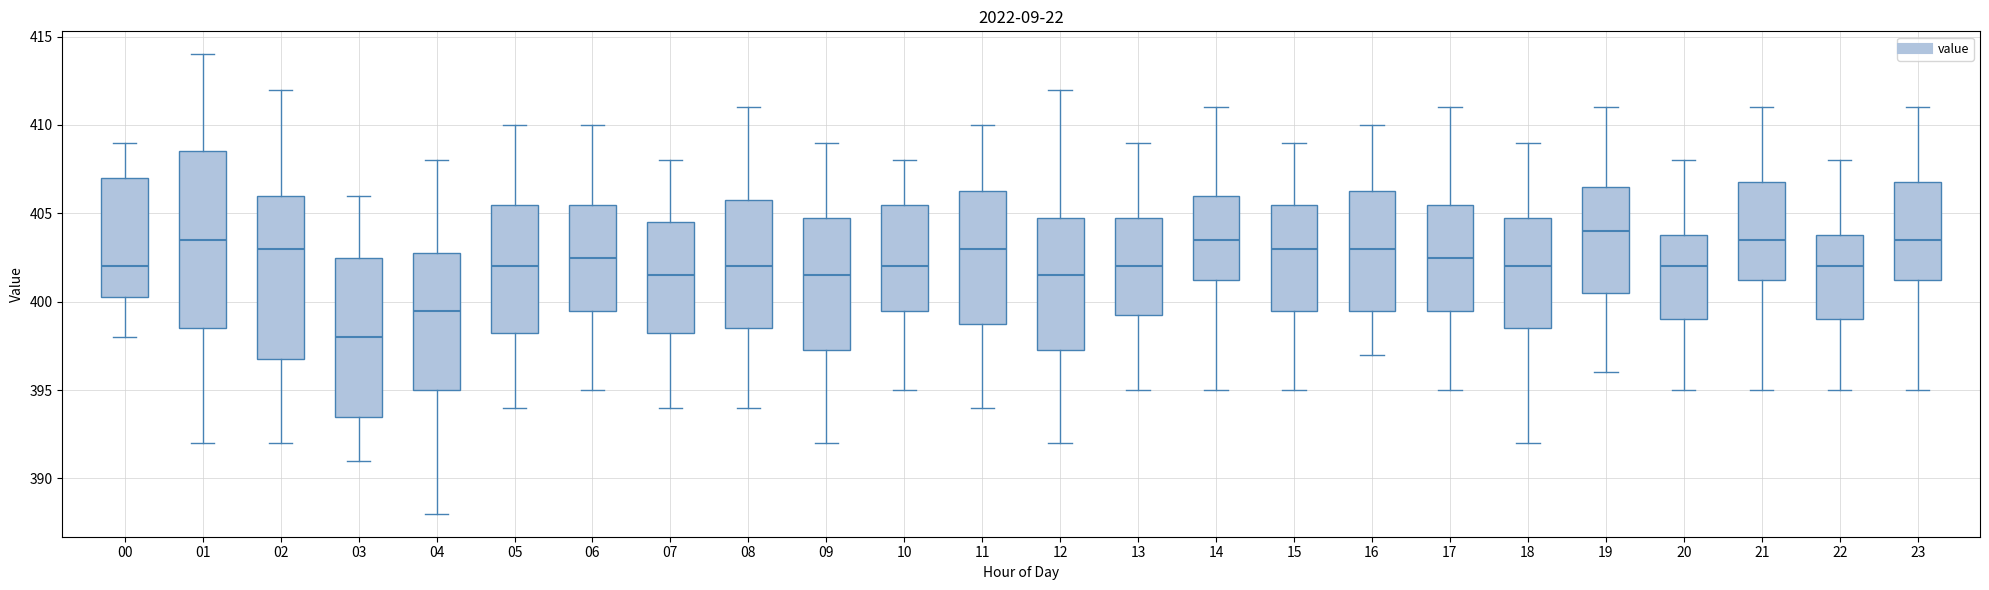

Which box's median line is the lowest?

03